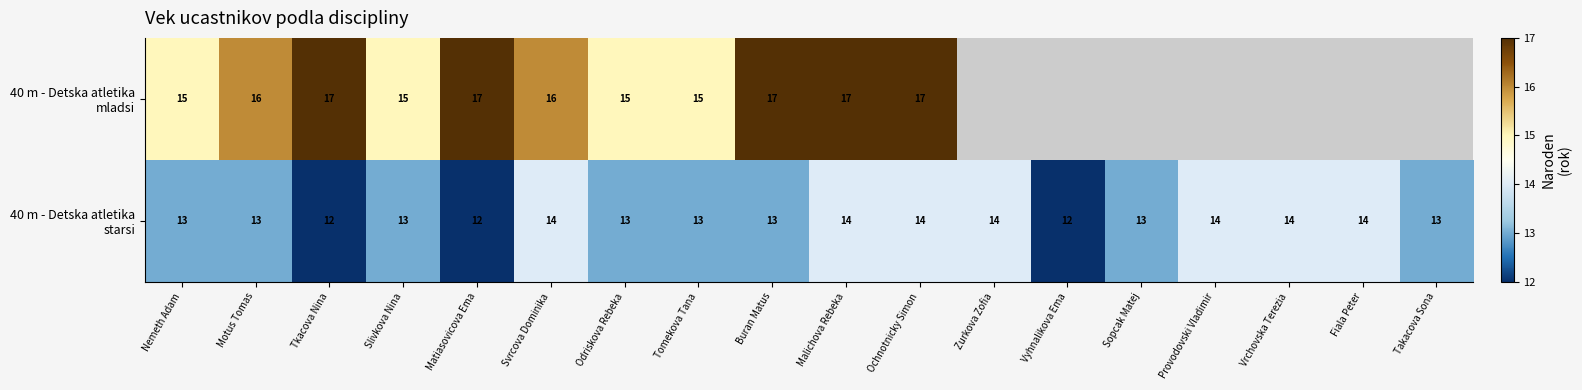

What is the difference between the highest and lowest values at Malichova Rebeka?

3